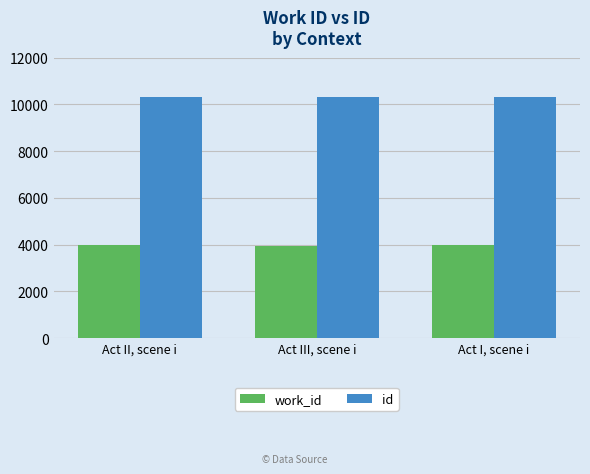

What is the approximate value of work_id at Act I, scene i, to the nearest 5?

3975